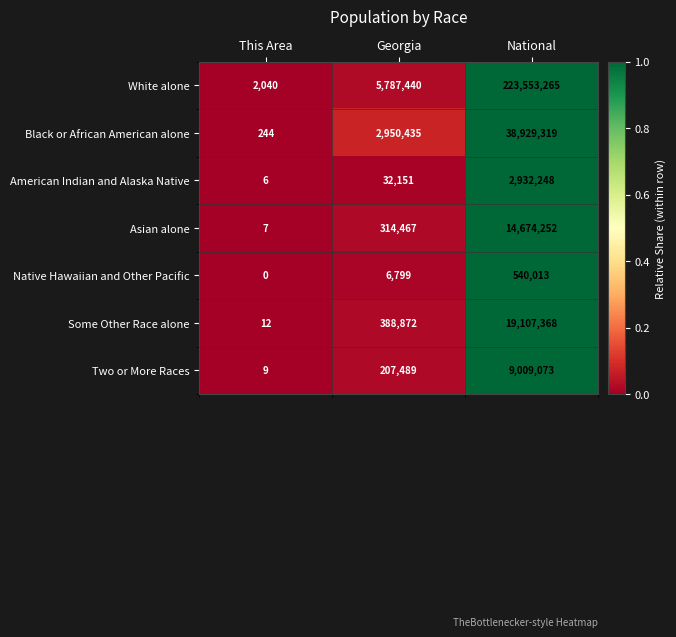

Rank the series by their maximum value, from lowest to highest.

Native Hawaiian and Other Pacific, American Indian and Alaska Native, Two or More Races, Asian alone, Some Other Race alone, Black or African American alone, White alone